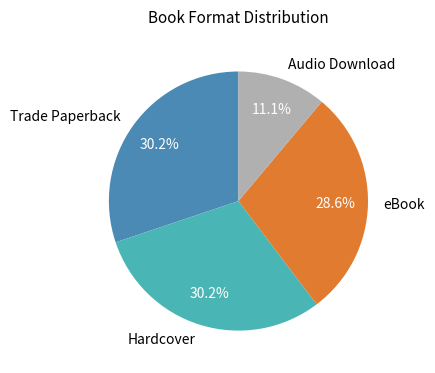

Is it true that eBook is 42% of the pie?

False